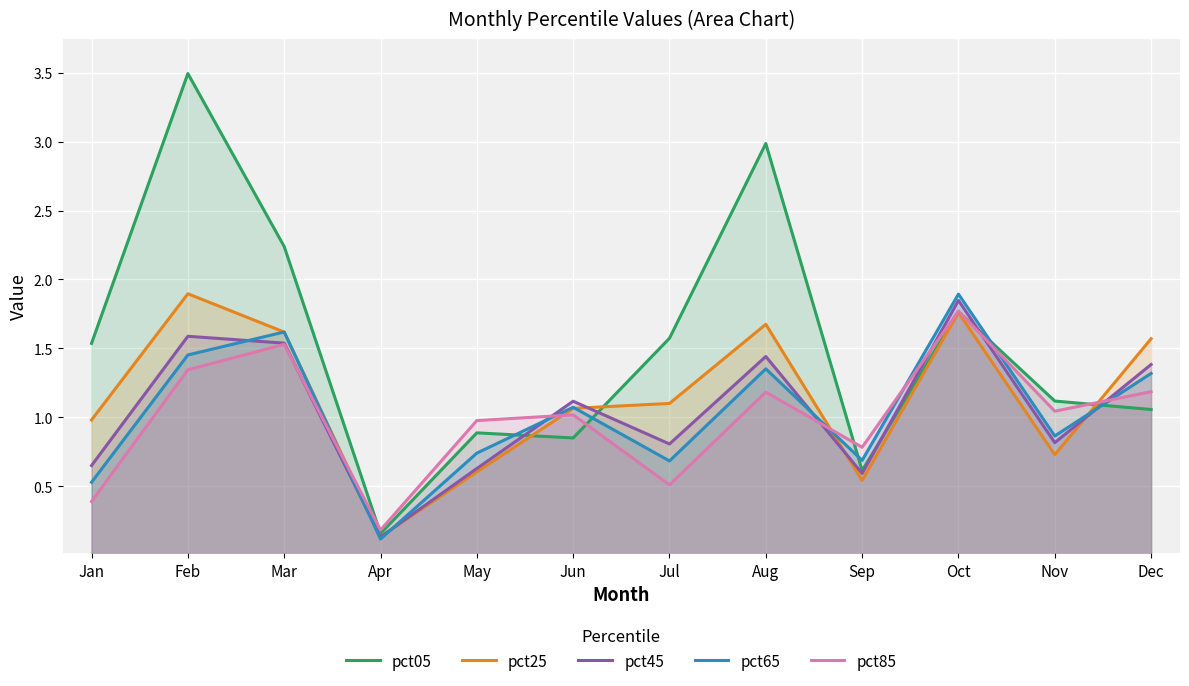

True or false: pct65 and pct25 intersect in this chart.

True